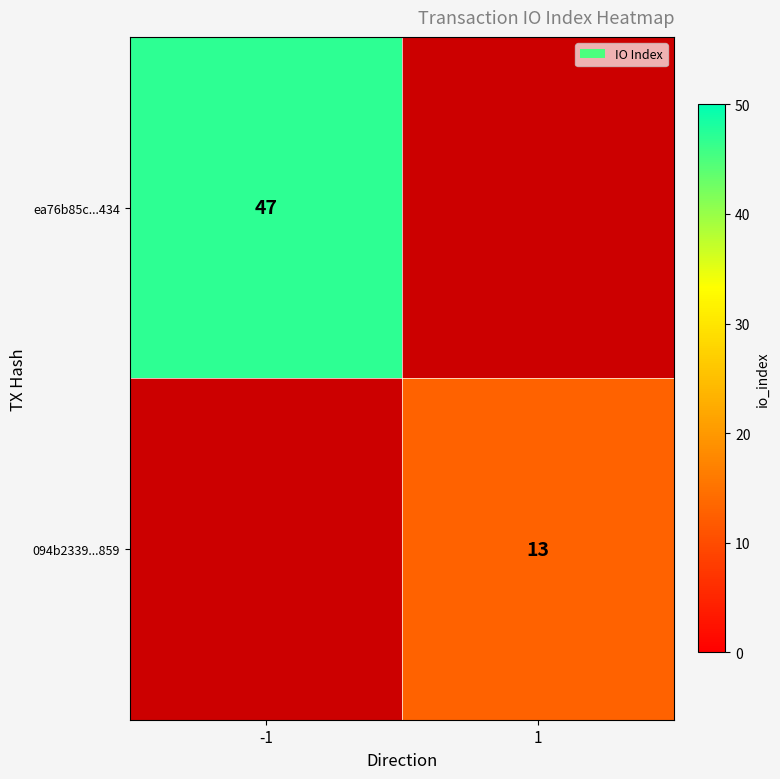

True or false: 094b2339...859 has a value of 4 at 1.

False